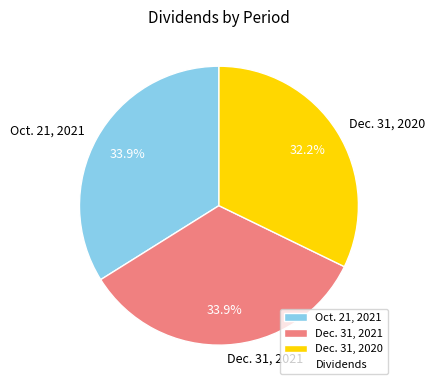

What is the smallest slice in the pie chart?

Dec. 31, 2020